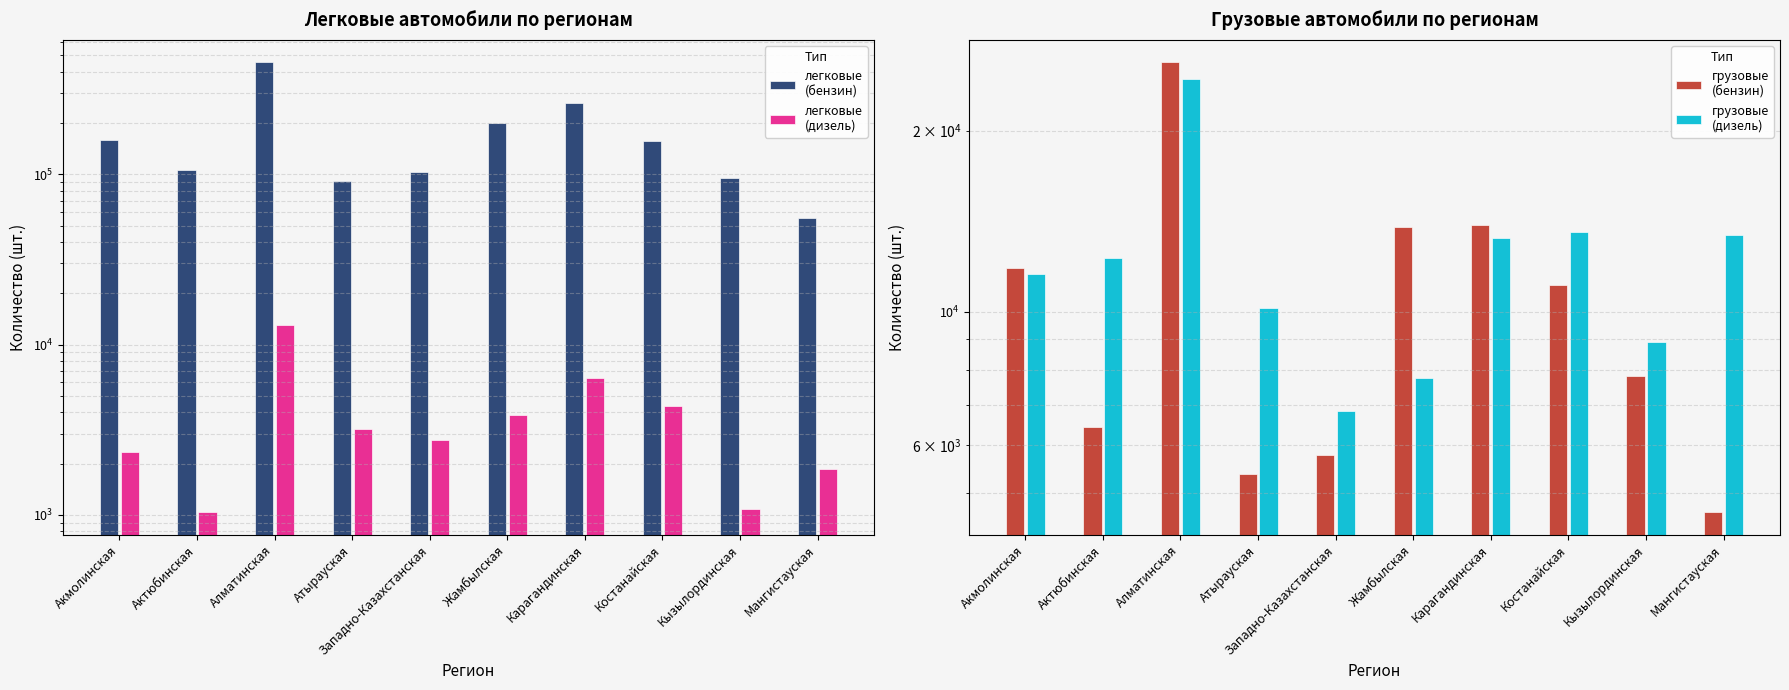

Rank the categories by грузовые
(бензин) value from highest to lowest.

Алматинская, Карагандинская, Жамбылская, Акмолинская, Костанайская, Кызылординская, Актюбинская, Западно-Казахстанская, Атырауская, Мангистауская